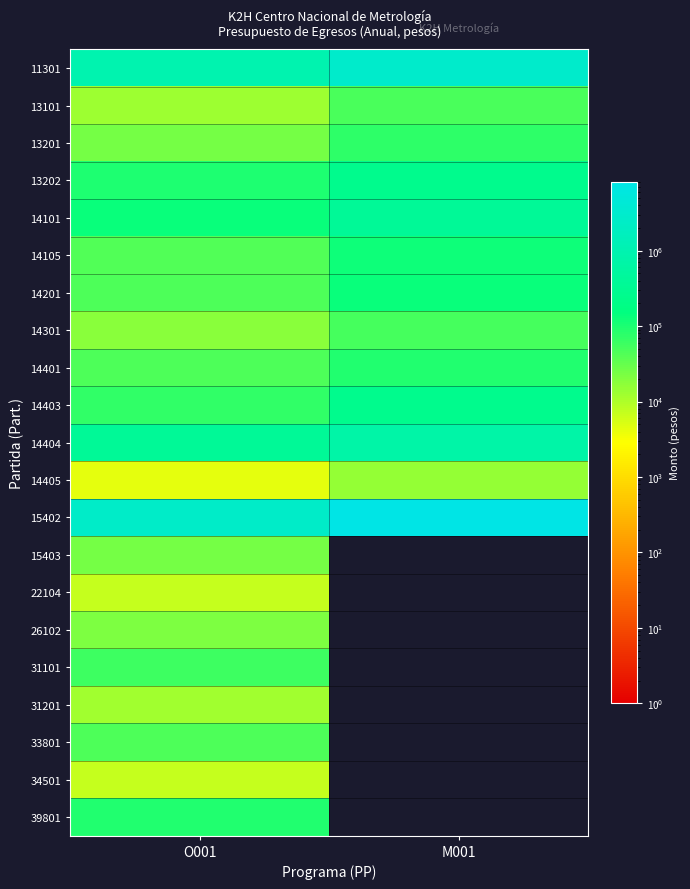

What is the total value across all series at O001?

4702563